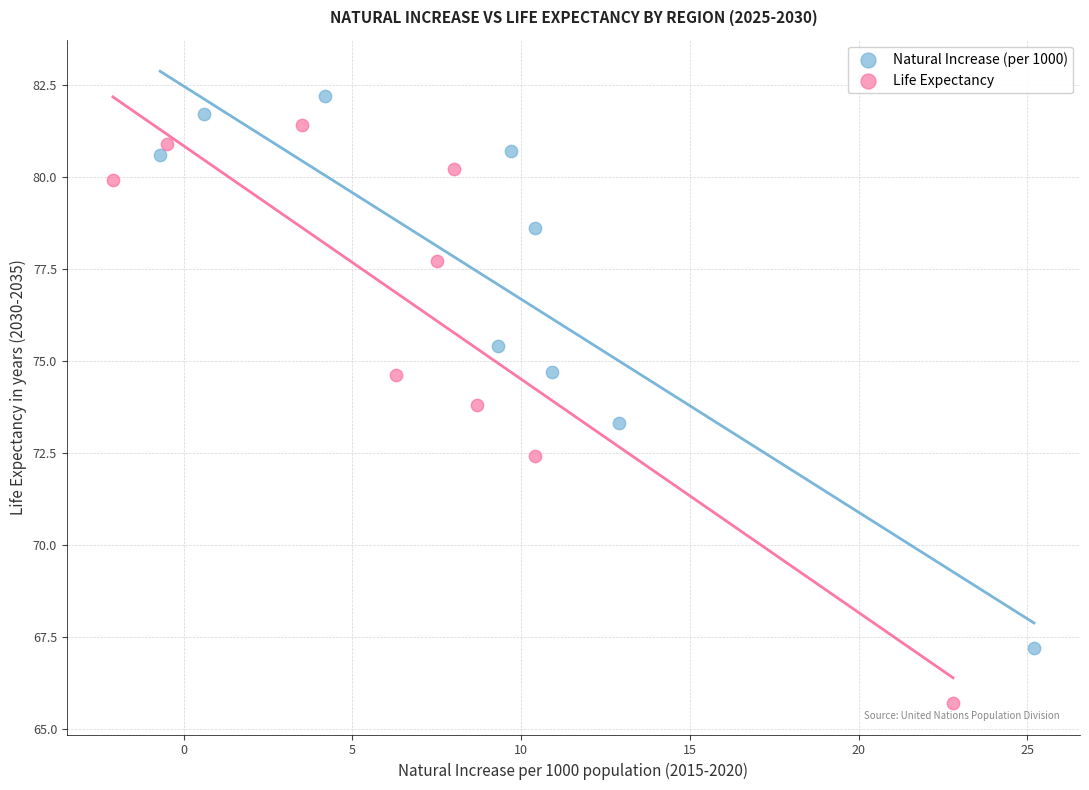

Which series contains the highest Y value?

Natural Increase (per 1000)